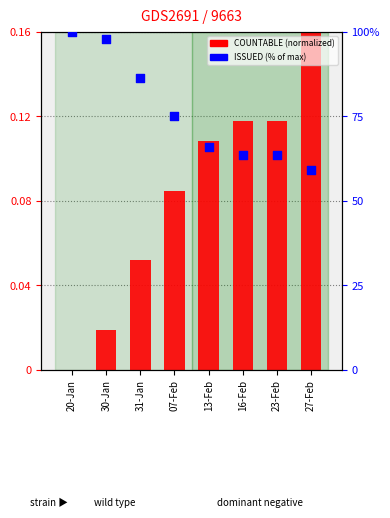

What are all the series names shown in the legend?

COUNTABLE (normalized), ISSUED (% of max)